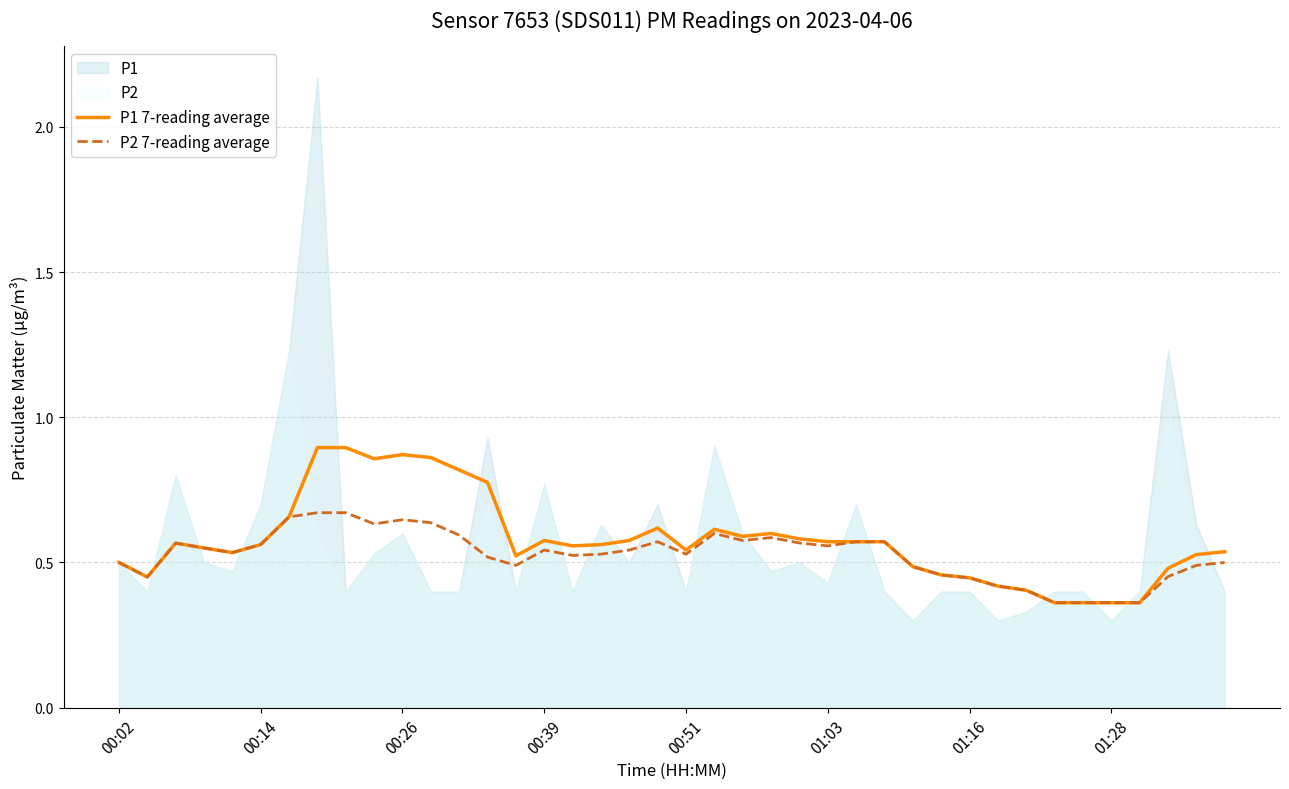

True or false: P1 7-reading average and P2 7-reading average cross at least once.

False